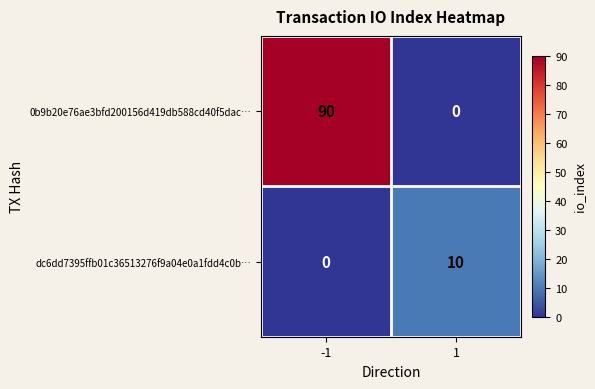

List the series in order of their overall mean, lowest first.

dc6dd7395ffb01c36513276f9a04e0a1fdd4c0b…, 0b9b20e76ae3bfd200156d419db588cd40f5dac…